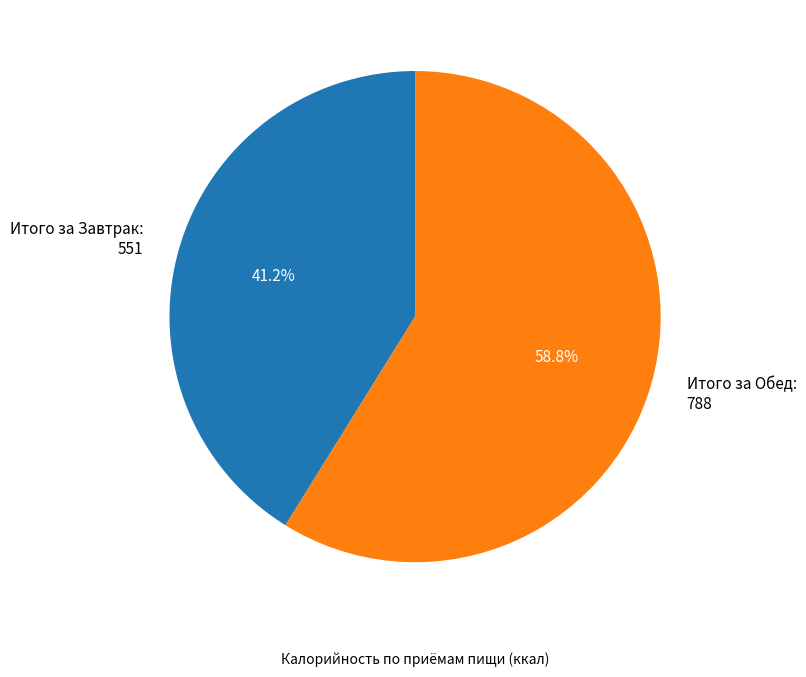

Is there any slice that represents more than half of the pie?

Yes